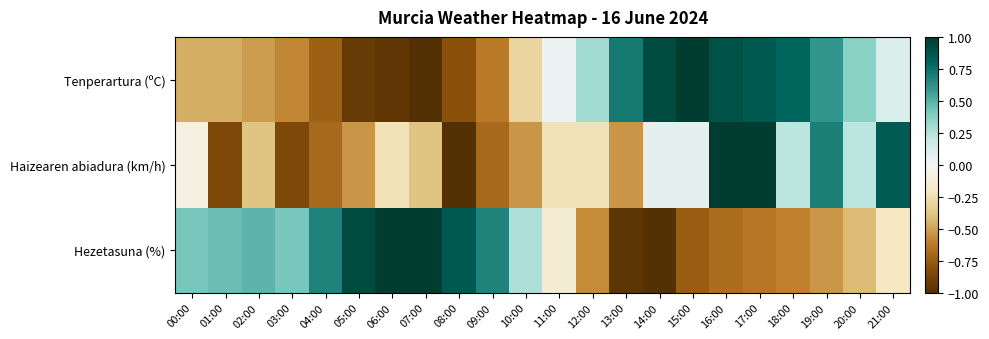

List the series in order of their overall mean, lowest first.

Haizearen abiadura (km/h), Tenperartura (ºC), Hezetasuna (%)